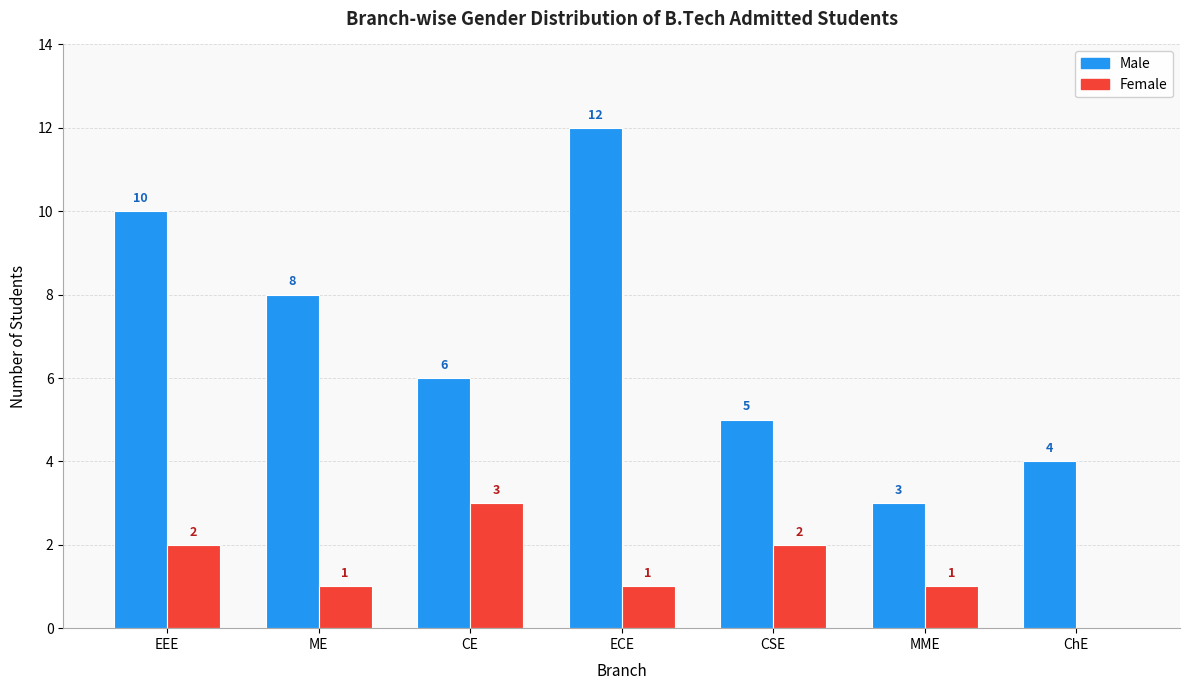

The Male series shows 4 at ChE. True or false?

True